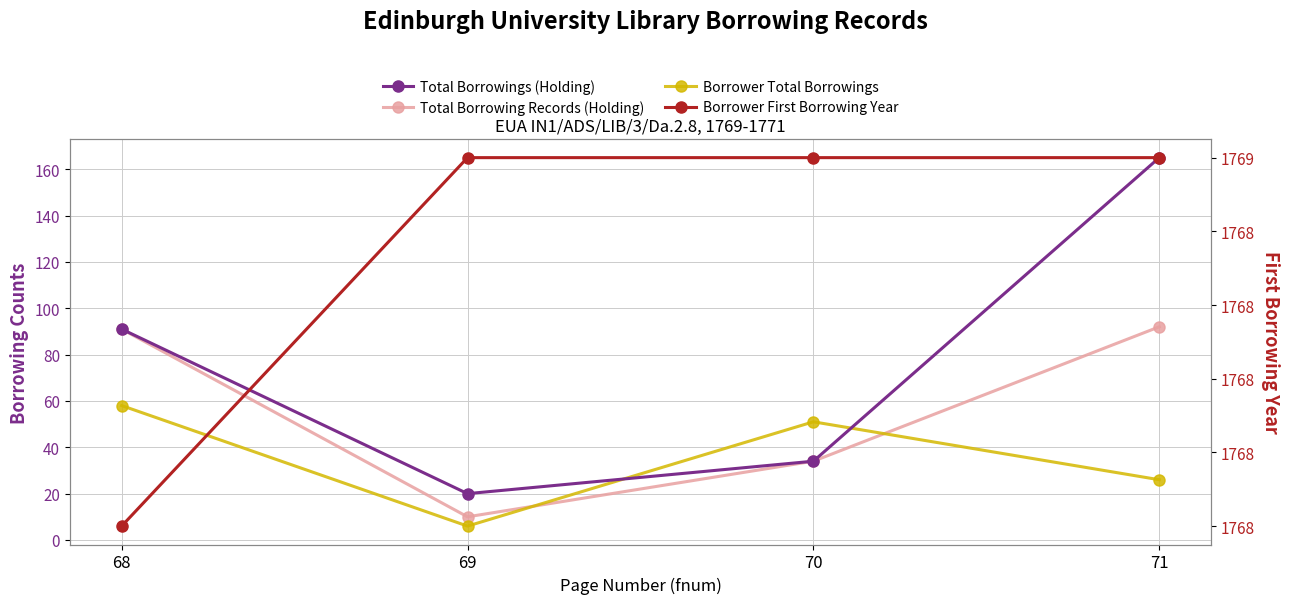

What is the minimum value shown in the chart?

6